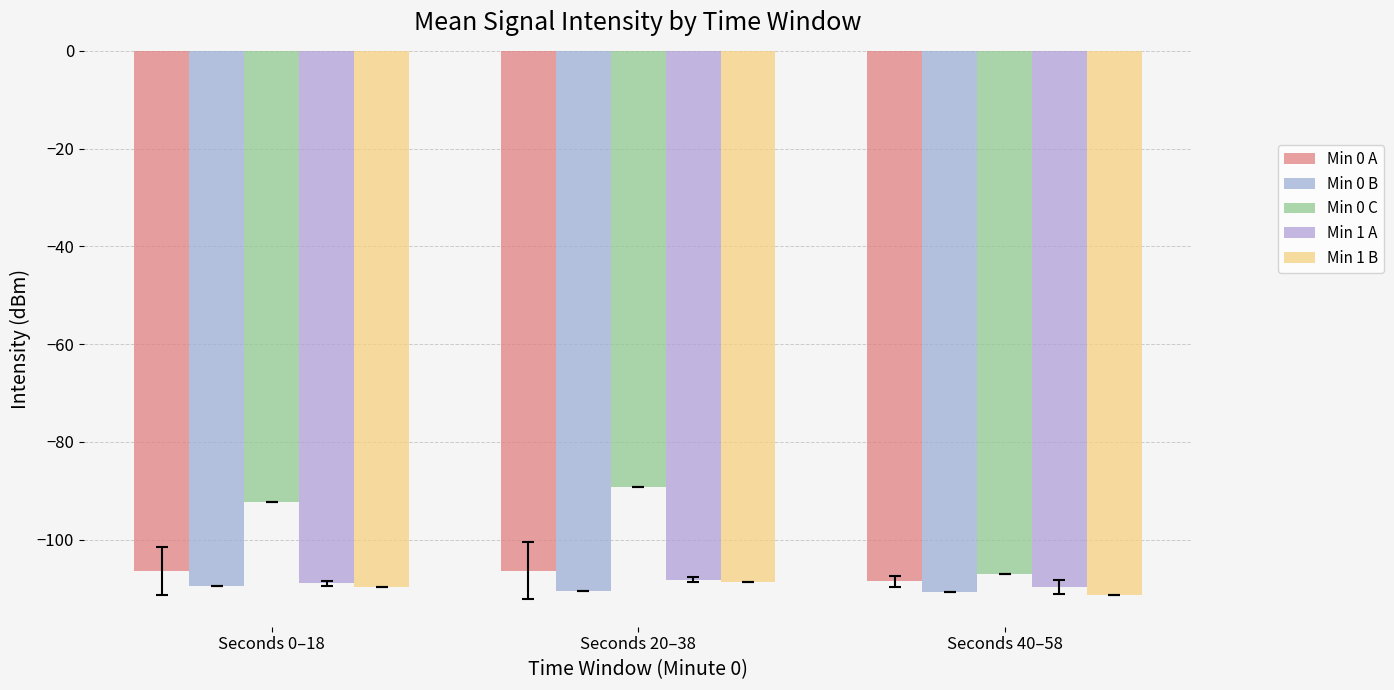

Which series changed the most between Seconds 0–18 and Seconds 20–38?

Min 0 C